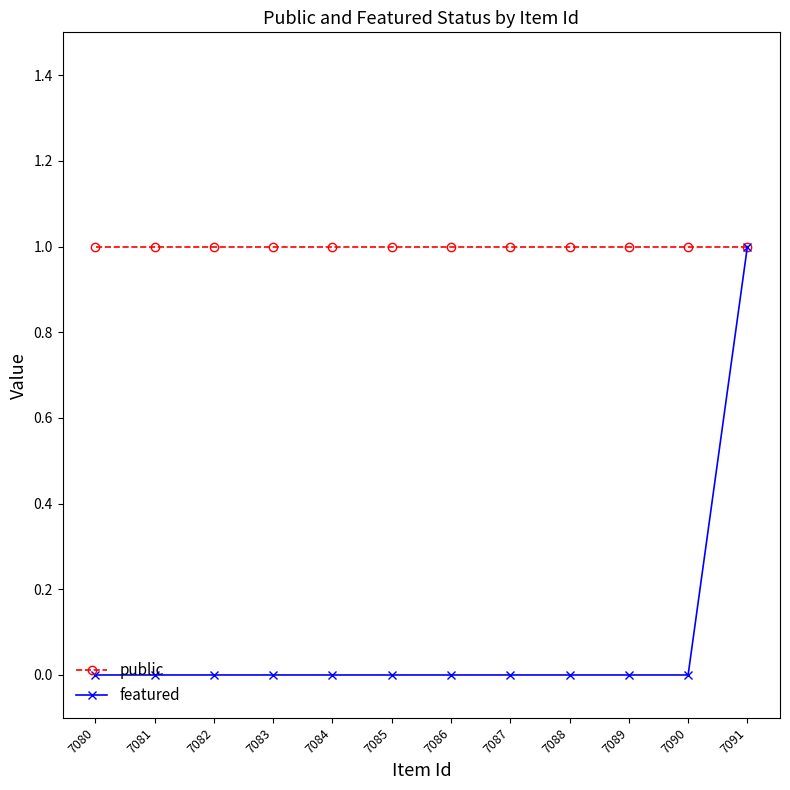

Reading left to right, list all the values displayed in this chart.

public: 7080=1	7081=1	7082=1	7083=1	7084=1	7085=1	7086=1	7087=1	7088=1	7089=1	7090=1	7091=1
featured: 7080=0	7081=0	7082=0	7083=0	7084=0	7085=0	7086=0	7087=0	7088=0	7089=0	7090=0	7091=1